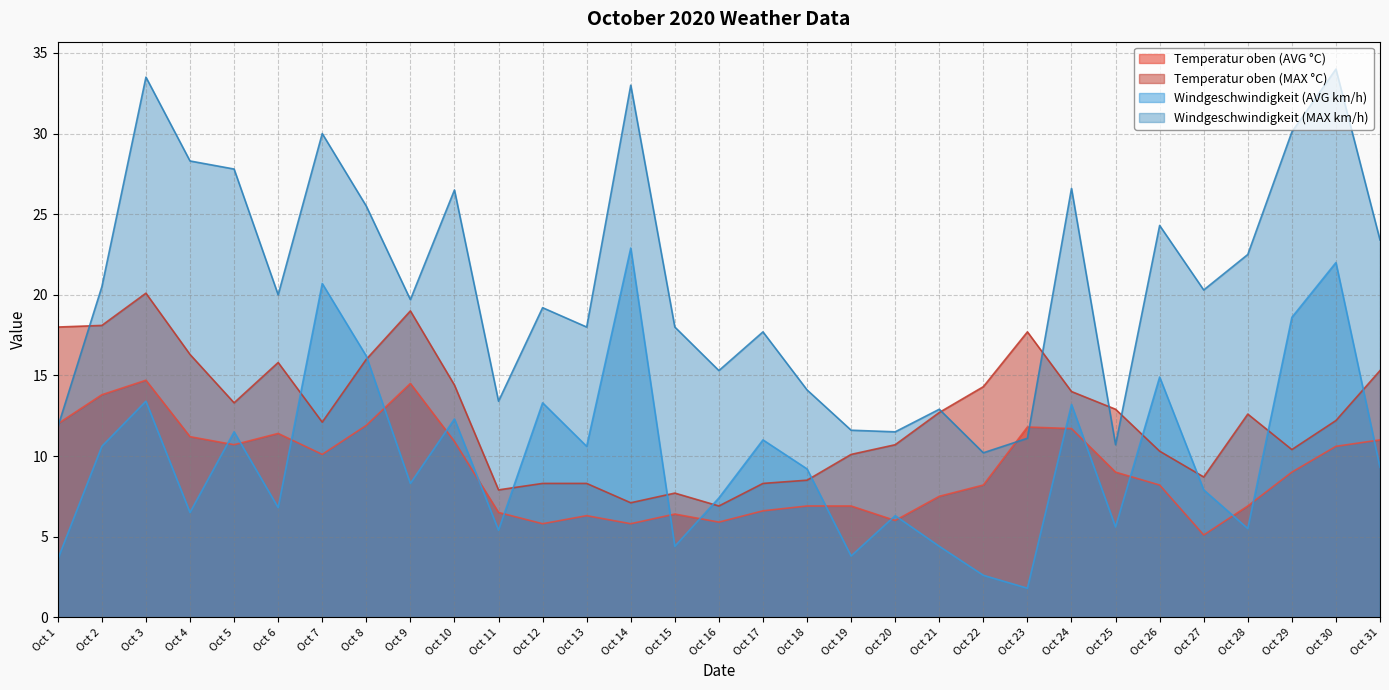

Reading left to right, list all the values displayed in this chart.

Temperatur oben (AVG °C): 12.0	13.8	14.7	11.2	10.7	11.4	10.1	11.9	14.5	10.9	6.5	5.8	6.3	5.8	6.4	5.9	6.6	6.9	6.9	6.0	7.5	8.2	11.8	11.7	9.0	8.2	5.1	6.9	9.0	10.6	11.0
Temperatur oben (MAX °C): 18.0	18.1	20.1	16.3	13.3	15.8	12.1	16.0	19.0	14.4	7.9	8.3	8.3	7.1	7.7	6.9	8.3	8.5	10.1	10.7	12.7	14.3	17.7	14.0	12.9	10.3	8.7	12.6	10.4	12.2	15.3
Windgeschwindigkeit (AVG km/h): 3.6	10.6	13.4	6.5	11.5	6.8	20.7	16.2	8.3	12.3	5.4	13.3	10.6	22.9	4.4	7.4	11.0	9.2	3.8	6.3	4.4	2.6	1.8	13.2	5.6	14.9	7.9	5.5	18.6	22.0	9.3
Windgeschwindigkeit (MAX km/h): 11.8	20.5	33.5	28.3	27.8	20.0	30.0	25.5	19.7	26.5	13.4	19.2	18.0	33.0	18.0	15.3	17.7	14.1	11.6	11.5	12.9	10.2	11.1	26.6	10.7	24.3	20.3	22.5	30.1	34.0	23.4